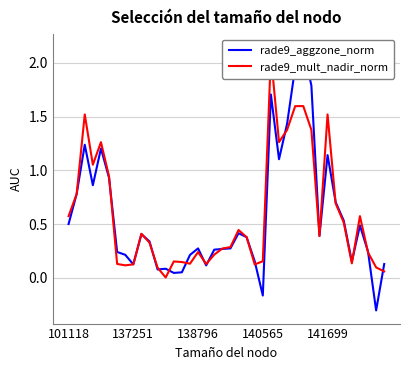

Which series has the widest spread of values?

rade9_aggzone_norm